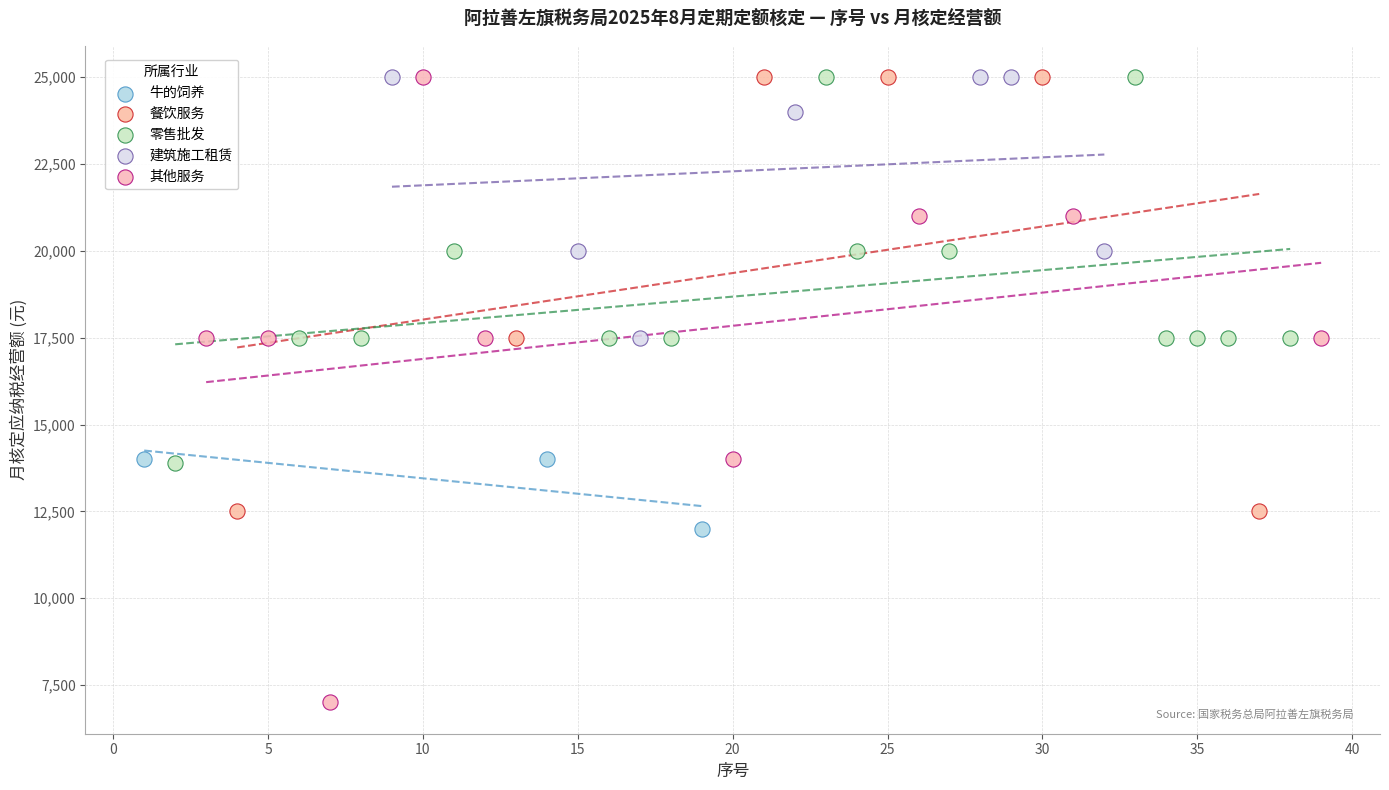

Which series has the widest spread of Y values?

其他服务